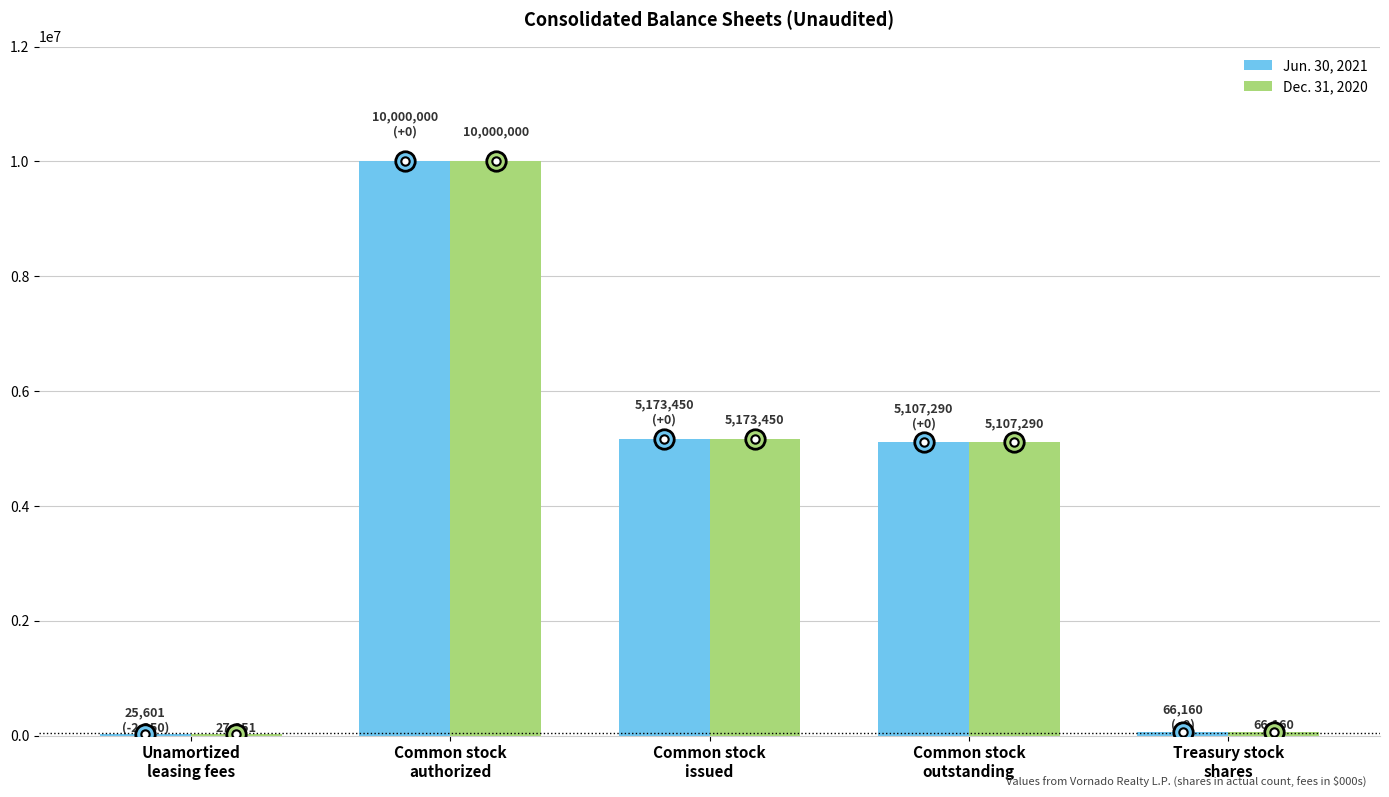

Which series has the largest total across all categories?

Dec. 31, 2020